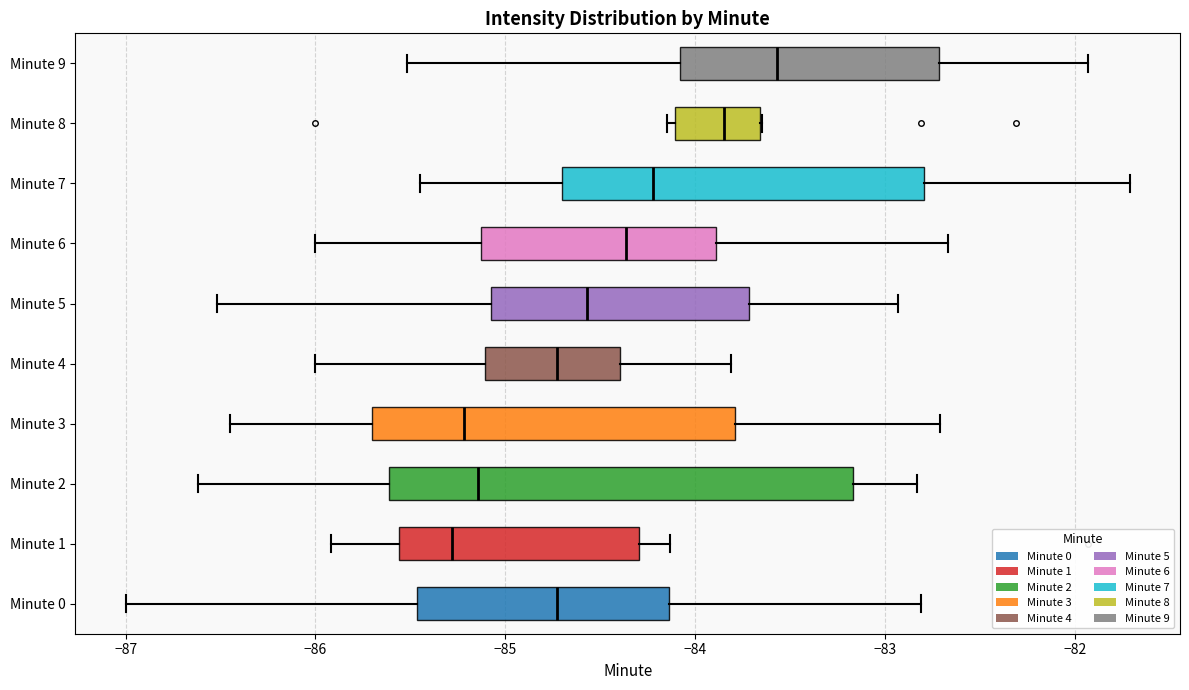

Where does the left whisker of the box for Minute 4 end on the x-axis? The values are not printed on the chart, so give them approximately, as read against the axis.

-86.0